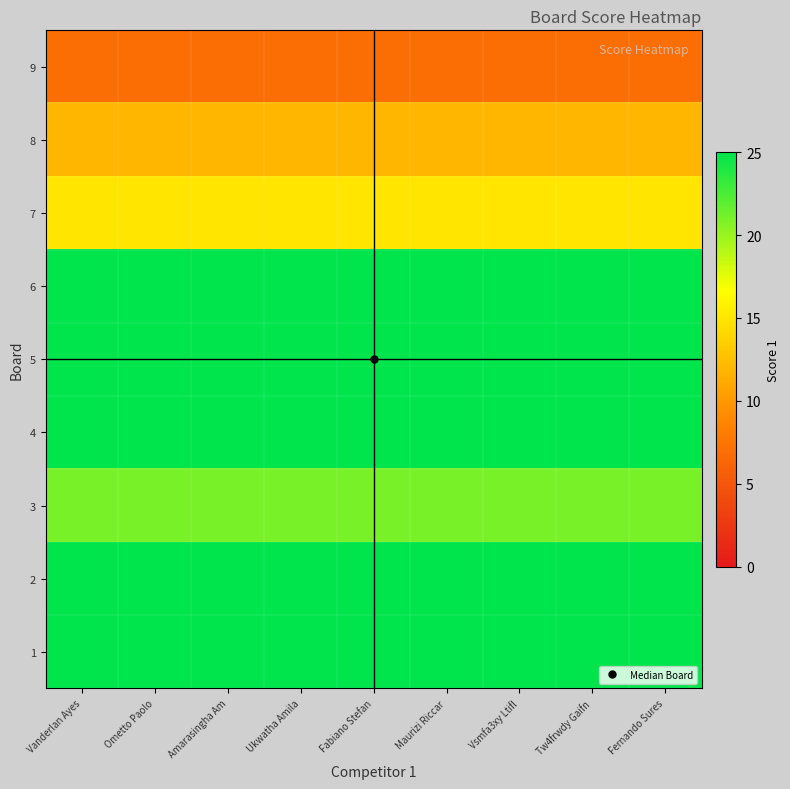

What is the smallest value displayed?

7.0